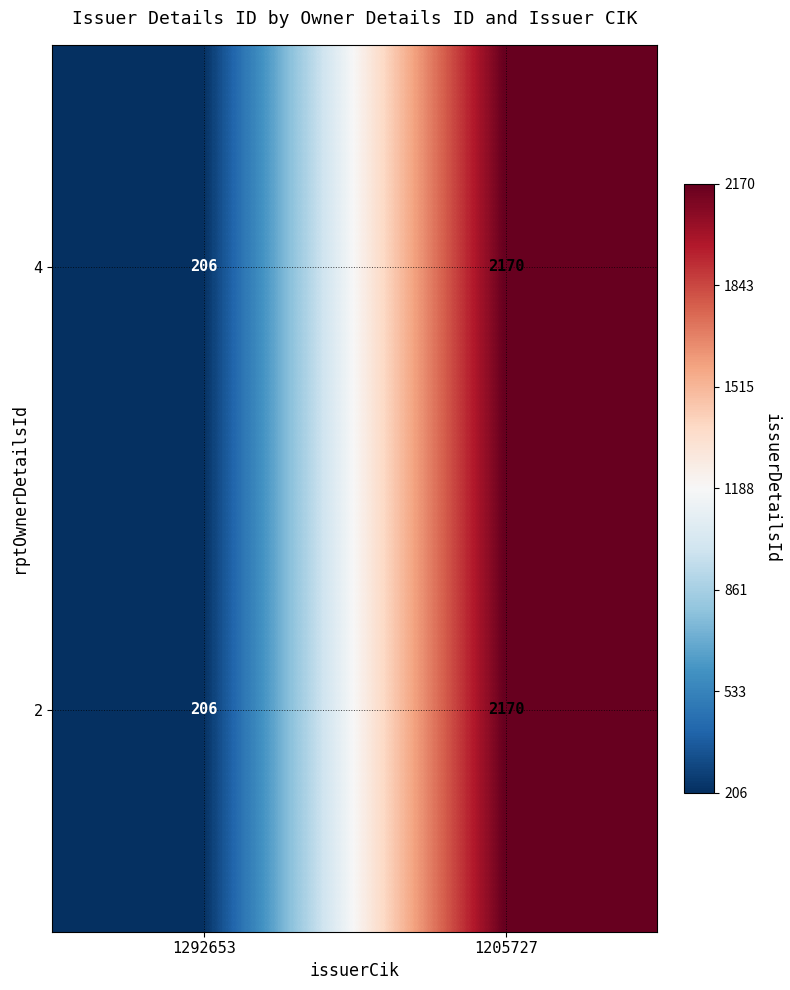

What is the approximate value of 2 at 1292653, to the nearest 10?

210